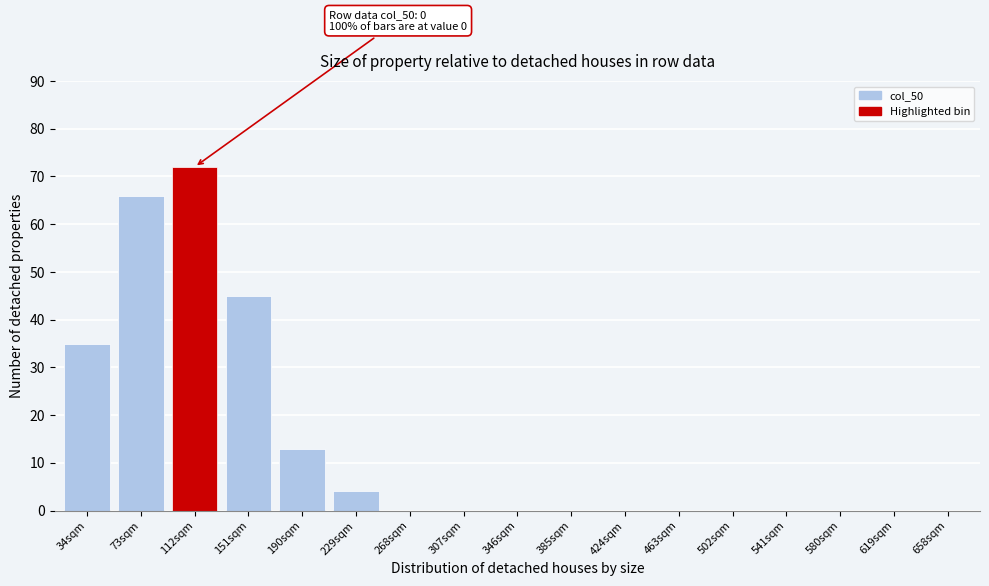

Reading right to left, what are all the values shown in this chart?

658sqm=0	619sqm=0	580sqm=0	541sqm=0	502sqm=0	463sqm=0	424sqm=0	385sqm=0	346sqm=0	307sqm=0	268sqm=0	229sqm=4	190sqm=13	151sqm=45	112sqm=72	73sqm=66	34sqm=35